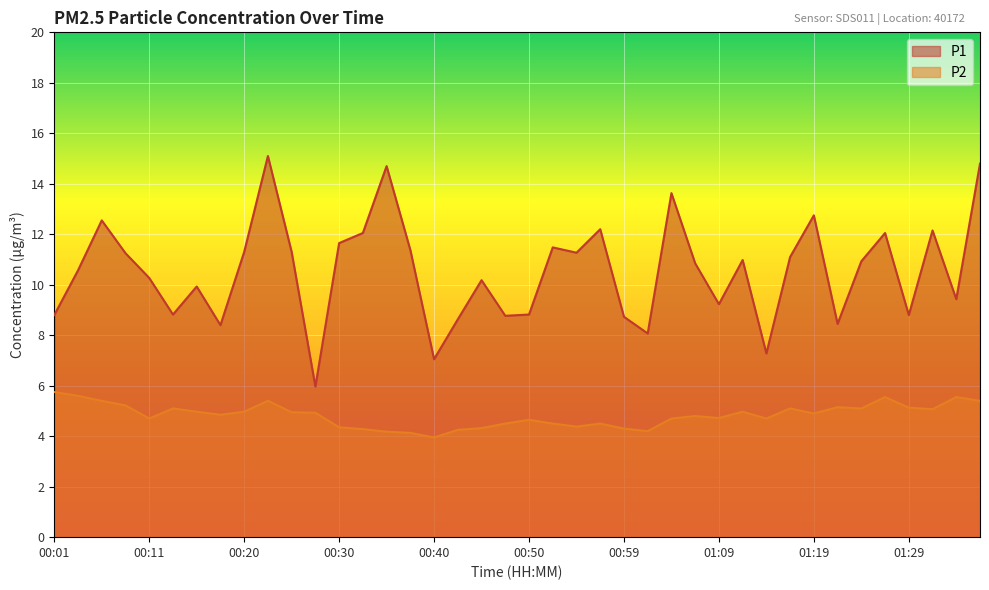

Reading left to right, list all the values displayed in this chart.

P1: 00:01=8.8	00:03=10.6	00:06=12.6	00:08=11.2	00:11=10.3	00:13=8.8	00:15=9.9	00:18=8.4	00:20=11.3	00:23=15.1	00:25=11.3	00:28=6.0	00:30=11.7	00:33=12.1	00:35=14.7	00:37=11.4	00:40=7.0	00:42=8.6	00:45=10.2	00:47=8.8	00:50=8.8	00:52=11.5	00:55=11.3	00:57=12.2	00:59=8.7	01:02=8.1	01:04=13.6	01:07=10.8	01:09=9.2	01:12=11.0	01:14=7.3	01:16=11.1	01:19=12.8	01:21=8.4	01:24=10.9	01:26=12.1	01:29=8.8	01:31=12.2	01:34=9.4	01:36=14.8
P2: 00:01=5.8	00:03=5.6	00:06=5.4	00:08=5.2	00:11=4.7	00:13=5.1	00:15=5.0	00:18=4.8	00:20=5.0	00:23=5.4	00:25=5.0	00:28=4.9	00:30=4.3	00:33=4.3	00:35=4.2	00:37=4.1	00:40=4.0	00:42=4.2	00:45=4.3	00:47=4.5	00:50=4.7	00:52=4.5	00:55=4.4	00:57=4.5	00:59=4.3	01:02=4.2	01:04=4.7	01:07=4.8	01:09=4.7	01:12=5.0	01:14=4.7	01:16=5.1	01:19=4.9	01:21=5.2	01:24=5.1	01:26=5.5	01:29=5.1	01:31=5.1	01:34=5.5	01:36=5.4